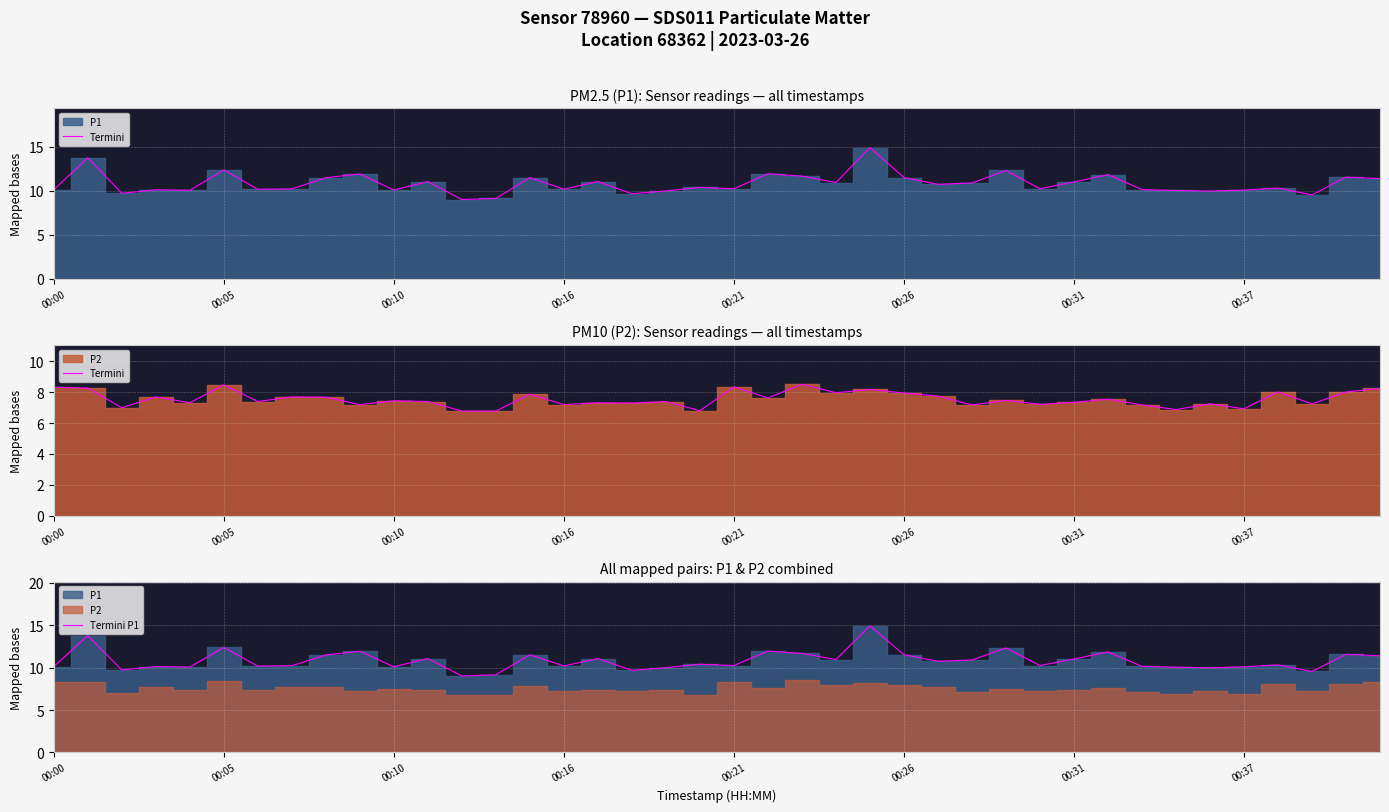

How many data points in Termini P1 are less than 10?

6